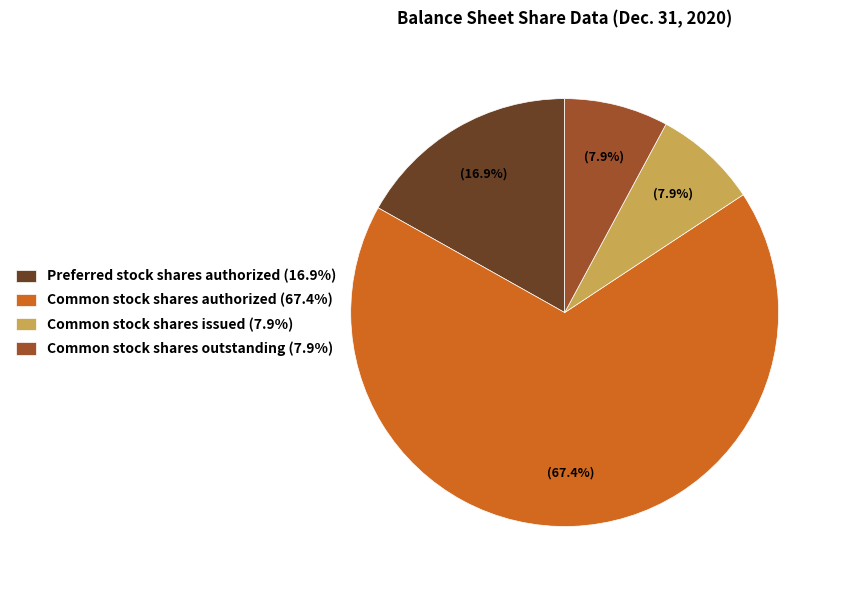

Does Common stock shares authorized (67.4%) account for over 50% of the chart?

Yes